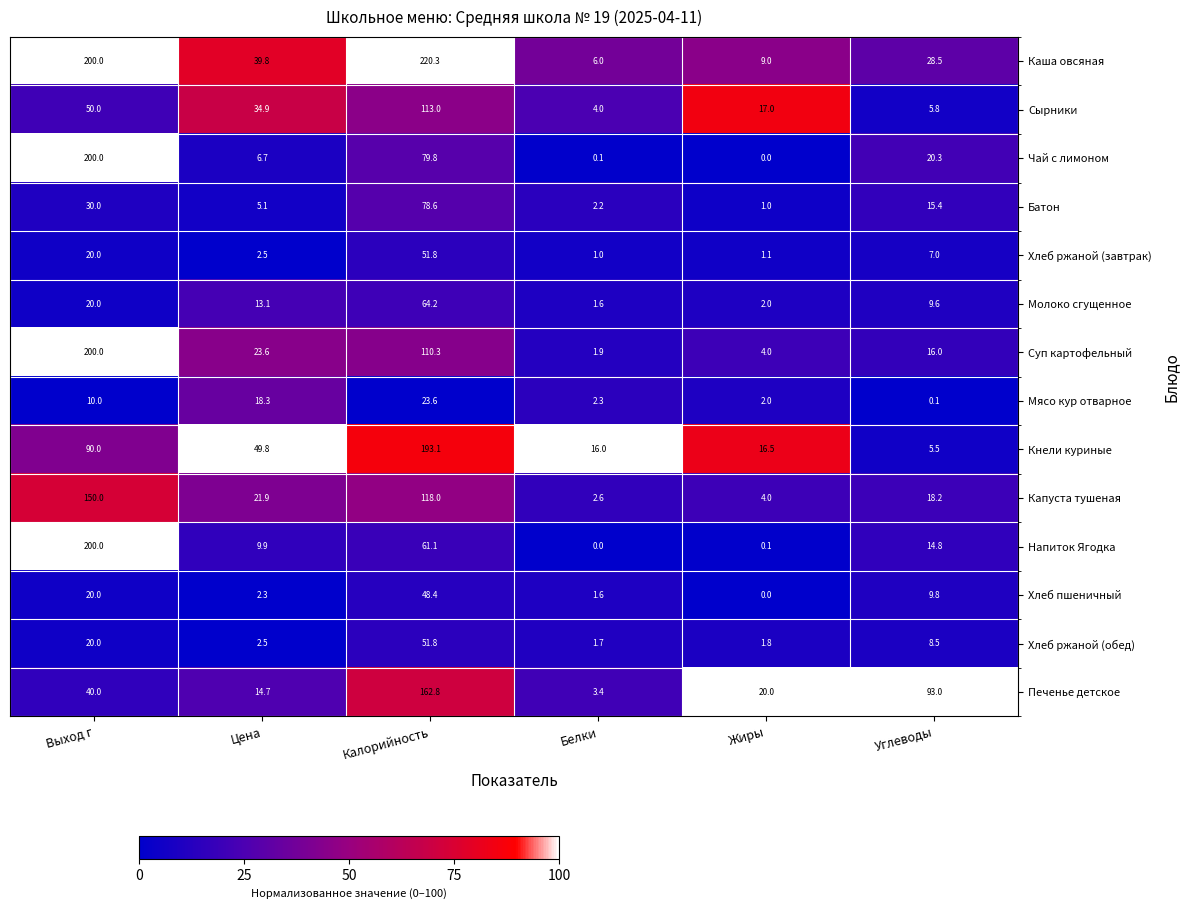

What is the approximate value of Хлеб пшеничный at Цена?

2.3